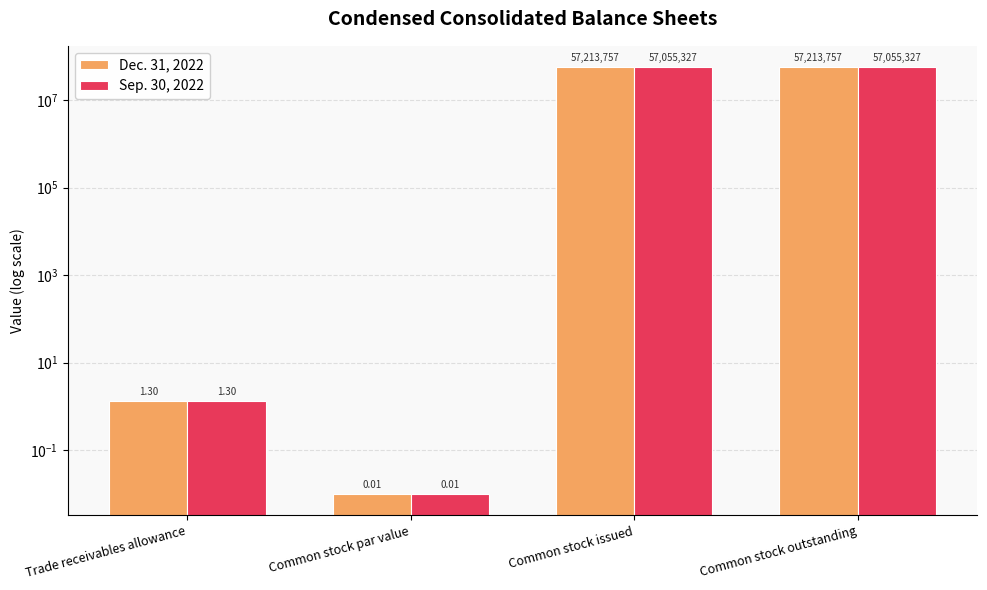

What is the difference between the maximum and second lowest values in the Sep. 30, 2022 series?

57055325.7